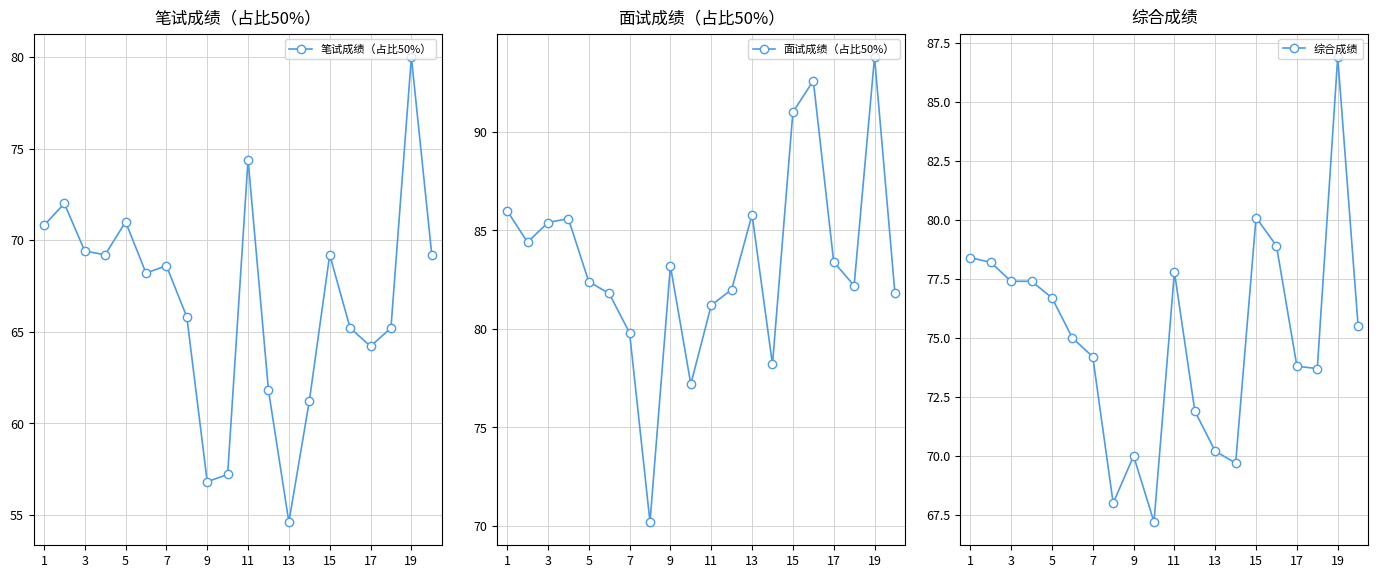

True or false: 笔试成绩（占比50%） has a value of 80.0 at 19.

True